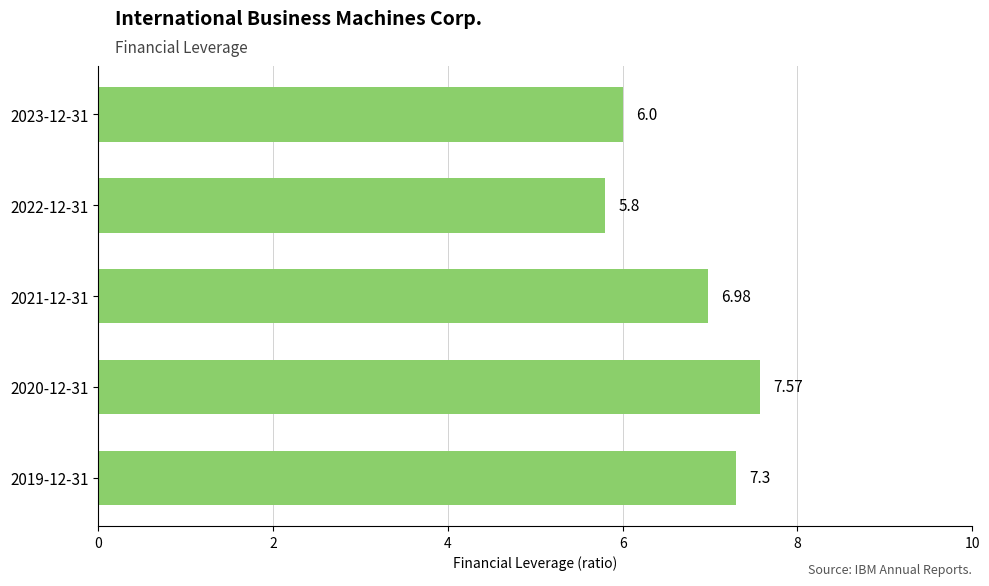

At which category does the chart reach its peak across all series?

2020-12-31